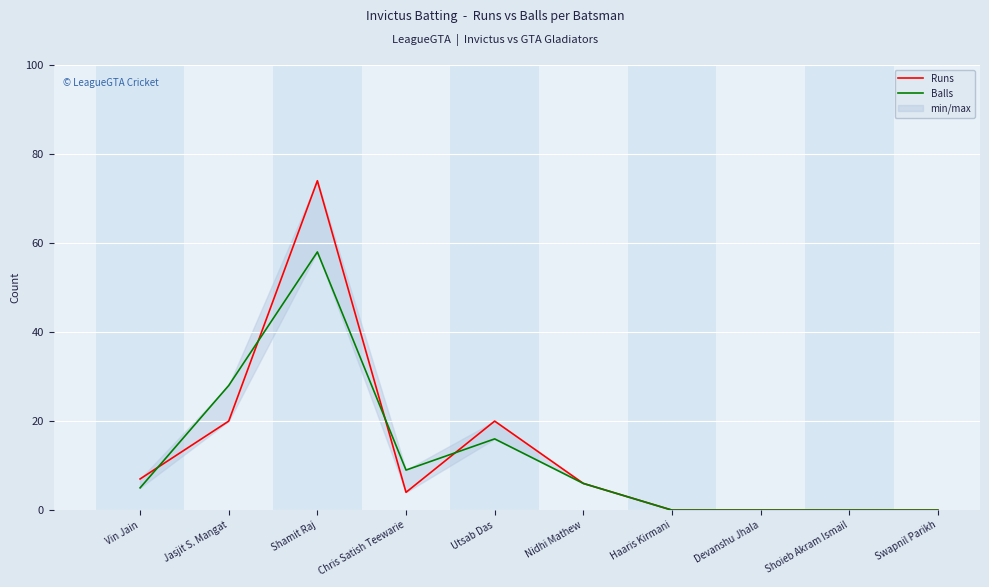

Which series has the largest range (max minus min)?

Runs